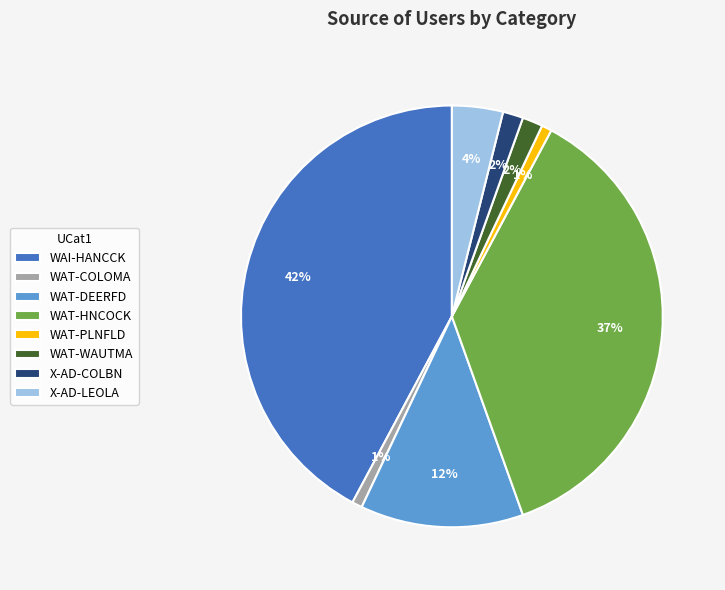

Between WAI-HANCCK and WAT-DEERFD, which is larger?

WAI-HANCCK